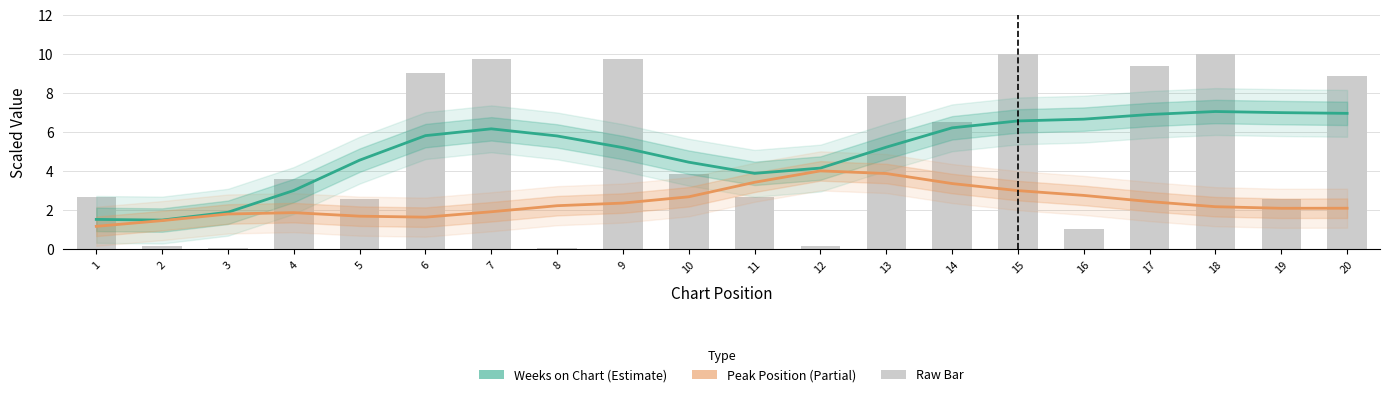

How many groups of bars are there?

20